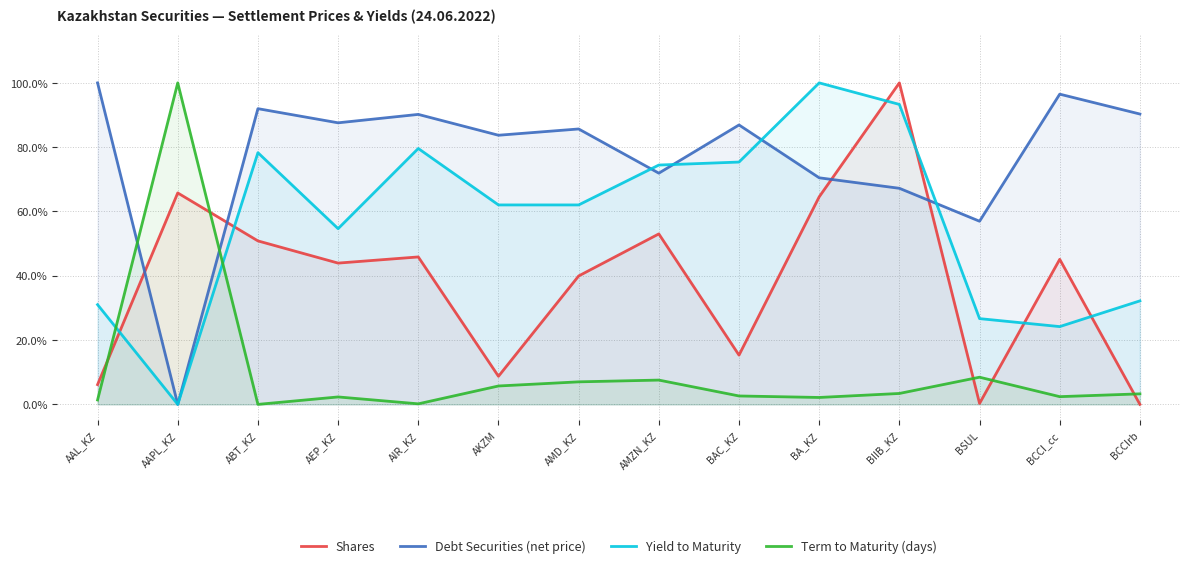

What is the label of the 9th point from the left?

BAC_KZ